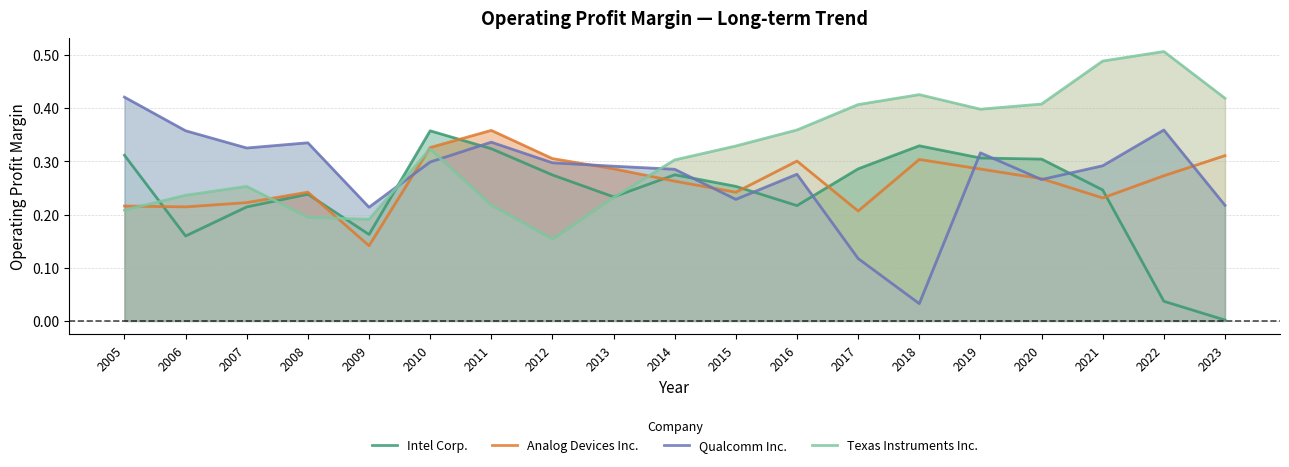

Which label corresponds to the largest value in the chart?

2022